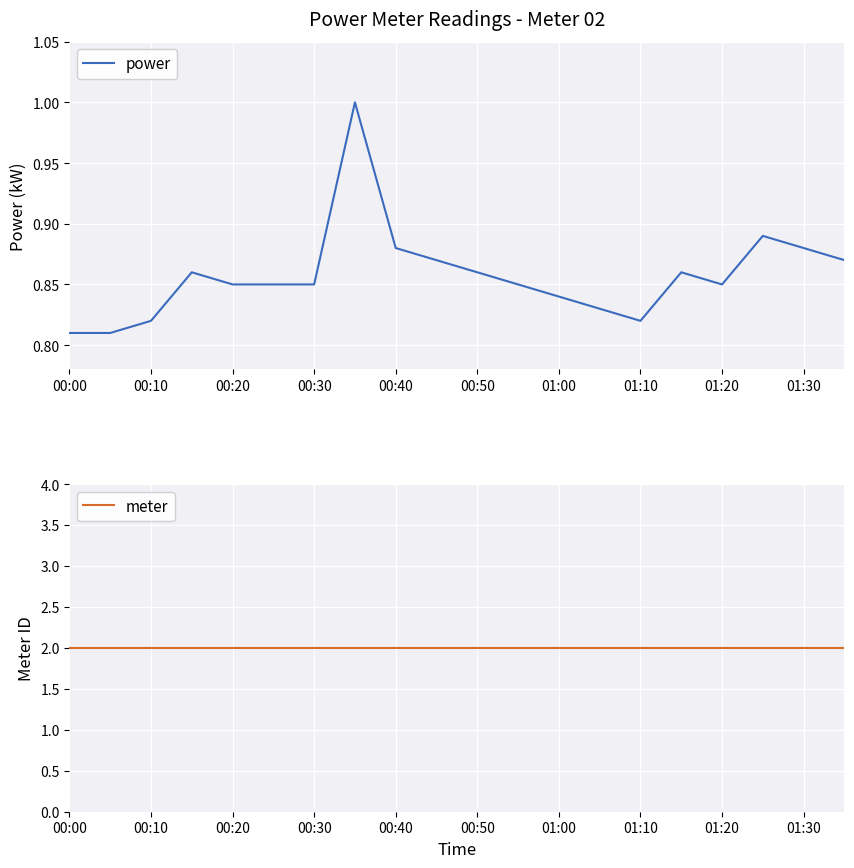

Which series has the largest total across all categories?

meter